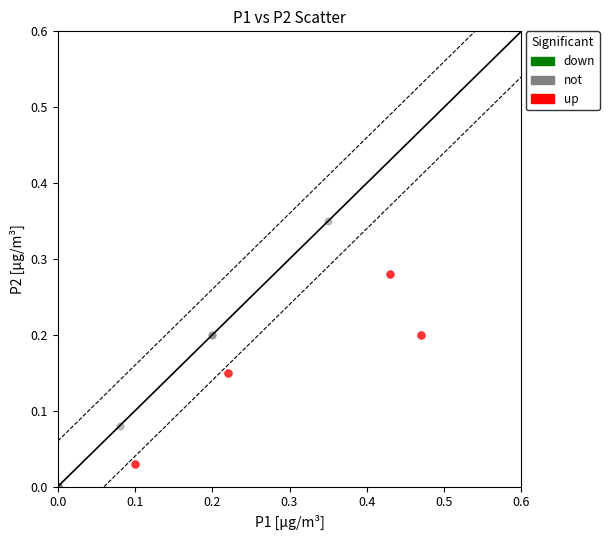

Which series reaches the maximum Y coordinate?

not